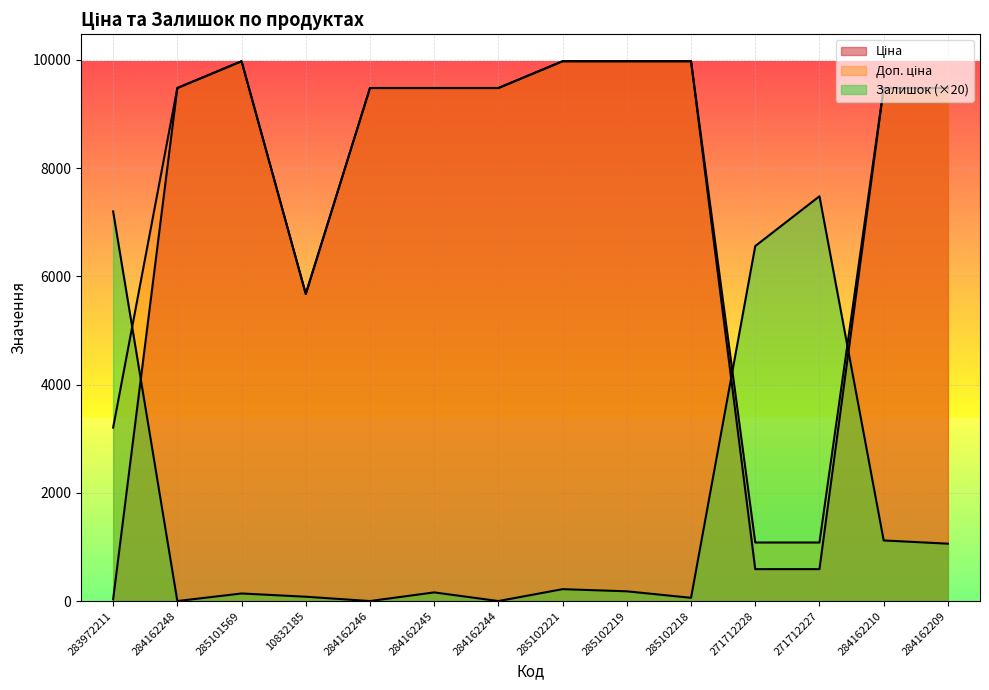

Where is Доп. ціна nearest to the value 5528?

10832185